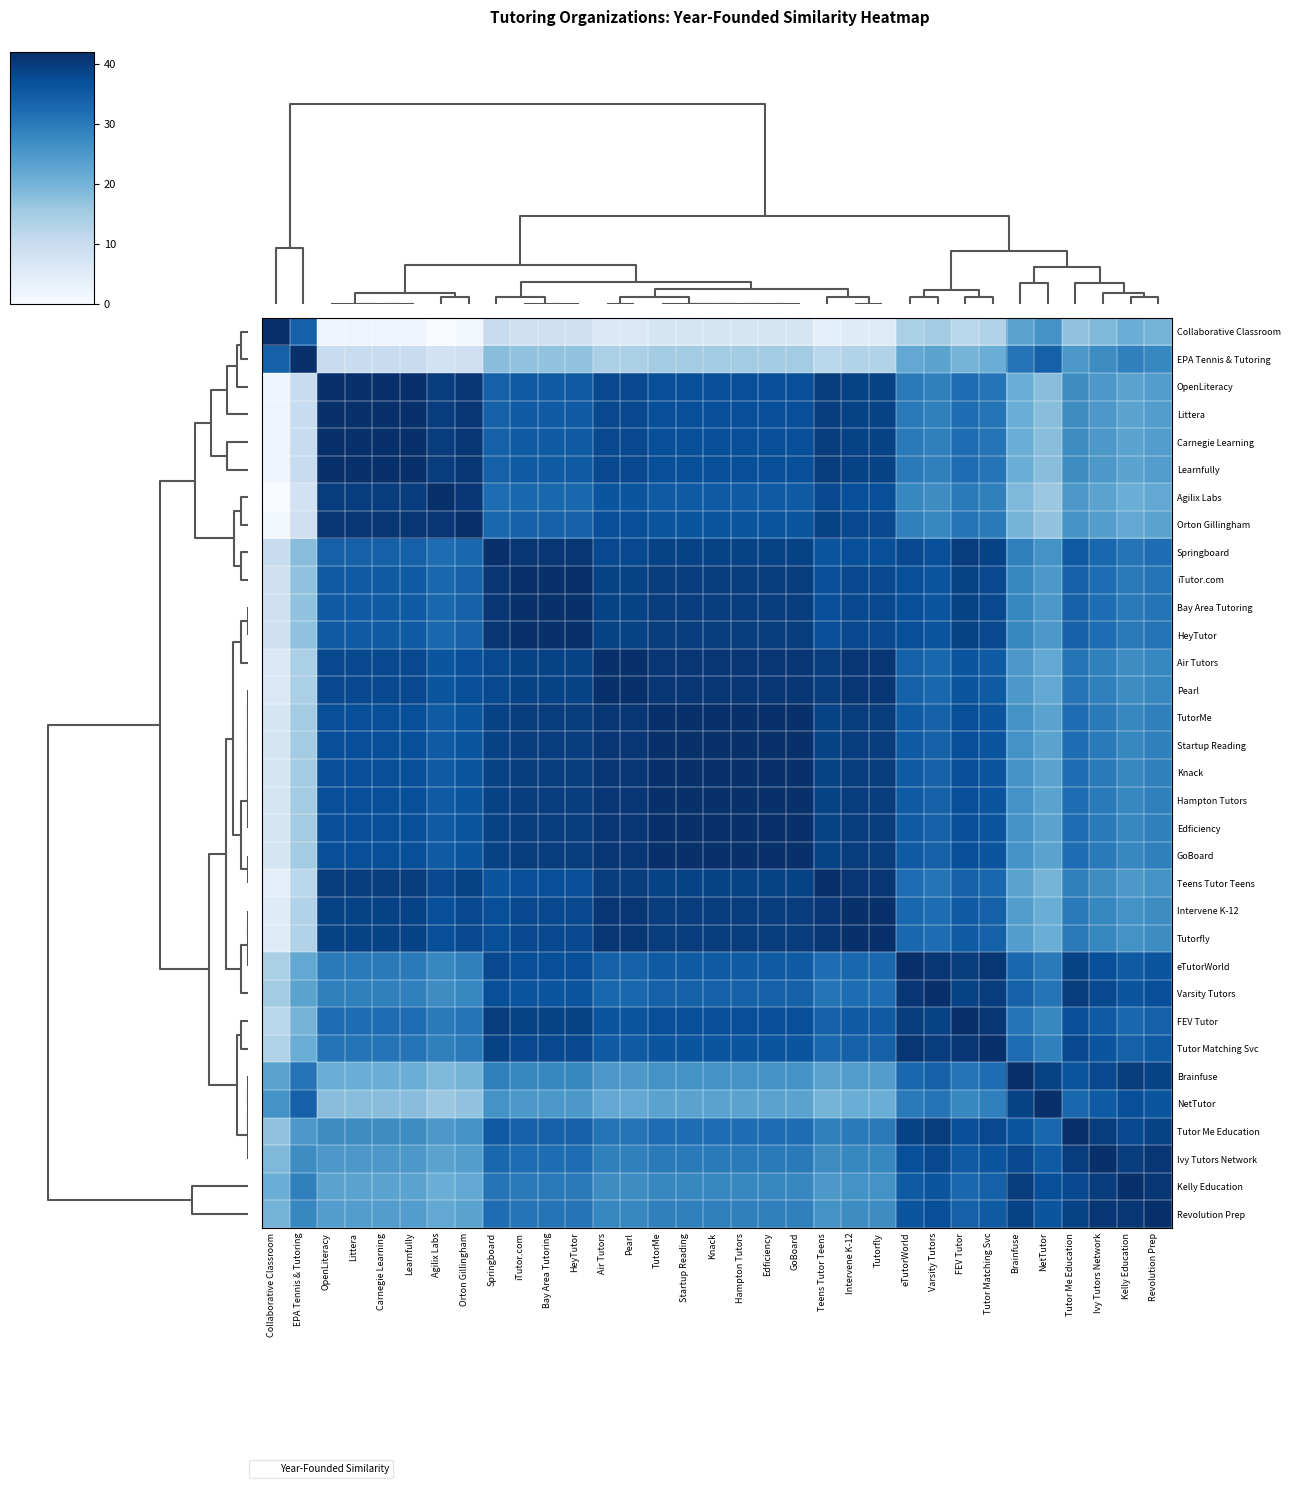

Reading right to left, what are all the values shown in this chart?

Collaborative Classroom: Revolution Prep=20	Kelly Education=21	Ivy Tutors Network=19	Tutor Me Education=17	NetTutor=26	Brainfuse=23	Tutor Matching Svc=13	FEV Tutor=12	Varsity Tutors=15	eTutorWorld=14	Tutorfly=5	Intervene K-12=5	Teens Tutor Teens=4	GoBoard=7	Edficiency=7	Hampton Tutors=7	Knack=7	Startup Reading=7	TutorMe=7	Pearl=6	Air Tutors=6	HeyTutor=9	Bay Area Tutoring=9	iTutor.com=9	Springboard=10	Orton Gillingham=1	Agilix Labs=0	Learnfully=2	Carnegie Learning=2	Littera=2	OpenLiteracy=2	EPA Tennis & Tutoring=34	Collaborative Classroom=42
EPA Tennis & Tutoring: Revolution Prep=28	Kelly Education=29	Ivy Tutors Network=27	Tutor Me Education=25	NetTutor=34	Brainfuse=31	Tutor Matching Svc=21	FEV Tutor=20	Varsity Tutors=23	eTutorWorld=22	Tutorfly=13	Intervene K-12=13	Teens Tutor Teens=12	GoBoard=15	Edficiency=15	Hampton Tutors=15	Knack=15	Startup Reading=15	TutorMe=15	Pearl=14	Air Tutors=14	HeyTutor=17	Bay Area Tutoring=17	iTutor.com=17	Springboard=18	Orton Gillingham=9	Agilix Labs=8	Learnfully=10	Carnegie Learning=10	Littera=10	OpenLiteracy=10	EPA Tennis & Tutoring=42	Collaborative Classroom=34
OpenLiteracy: Revolution Prep=24	Kelly Education=23	Ivy Tutors Network=25	Tutor Me Education=27	NetTutor=18	Brainfuse=21	Tutor Matching Svc=31	FEV Tutor=32	Varsity Tutors=29	eTutorWorld=30	Tutorfly=39	Intervene K-12=39	Teens Tutor Teens=40	GoBoard=37	Edficiency=37	Hampton Tutors=37	Knack=37	Startup Reading=37	TutorMe=37	Pearl=38	Air Tutors=38	HeyTutor=35	Bay Area Tutoring=35	iTutor.com=35	Springboard=34	Orton Gillingham=41	Agilix Labs=40	Learnfully=42	Carnegie Learning=42	Littera=42	OpenLiteracy=42	EPA Tennis & Tutoring=10	Collaborative Classroom=2
Littera: Revolution Prep=24	Kelly Education=23	Ivy Tutors Network=25	Tutor Me Education=27	NetTutor=18	Brainfuse=21	Tutor Matching Svc=31	FEV Tutor=32	Varsity Tutors=29	eTutorWorld=30	Tutorfly=39	Intervene K-12=39	Teens Tutor Teens=40	GoBoard=37	Edficiency=37	Hampton Tutors=37	Knack=37	Startup Reading=37	TutorMe=37	Pearl=38	Air Tutors=38	HeyTutor=35	Bay Area Tutoring=35	iTutor.com=35	Springboard=34	Orton Gillingham=41	Agilix Labs=40	Learnfully=42	Carnegie Learning=42	Littera=42	OpenLiteracy=42	EPA Tennis & Tutoring=10	Collaborative Classroom=2
Carnegie Learning: Revolution Prep=24	Kelly Education=23	Ivy Tutors Network=25	Tutor Me Education=27	NetTutor=18	Brainfuse=21	Tutor Matching Svc=31	FEV Tutor=32	Varsity Tutors=29	eTutorWorld=30	Tutorfly=39	Intervene K-12=39	Teens Tutor Teens=40	GoBoard=37	Edficiency=37	Hampton Tutors=37	Knack=37	Startup Reading=37	TutorMe=37	Pearl=38	Air Tutors=38	HeyTutor=35	Bay Area Tutoring=35	iTutor.com=35	Springboard=34	Orton Gillingham=41	Agilix Labs=40	Learnfully=42	Carnegie Learning=42	Littera=42	OpenLiteracy=42	EPA Tennis & Tutoring=10	Collaborative Classroom=2
Learnfully: Revolution Prep=24	Kelly Education=23	Ivy Tutors Network=25	Tutor Me Education=27	NetTutor=18	Brainfuse=21	Tutor Matching Svc=31	FEV Tutor=32	Varsity Tutors=29	eTutorWorld=30	Tutorfly=39	Intervene K-12=39	Teens Tutor Teens=40	GoBoard=37	Edficiency=37	Hampton Tutors=37	Knack=37	Startup Reading=37	TutorMe=37	Pearl=38	Air Tutors=38	HeyTutor=35	Bay Area Tutoring=35	iTutor.com=35	Springboard=34	Orton Gillingham=41	Agilix Labs=40	Learnfully=42	Carnegie Learning=42	Littera=42	OpenLiteracy=42	EPA Tennis & Tutoring=10	Collaborative Classroom=2
Agilix Labs: Revolution Prep=22	Kelly Education=21	Ivy Tutors Network=23	Tutor Me Education=25	NetTutor=16	Brainfuse=19	Tutor Matching Svc=29	FEV Tutor=30	Varsity Tutors=27	eTutorWorld=28	Tutorfly=37	Intervene K-12=37	Teens Tutor Teens=38	GoBoard=35	Edficiency=35	Hampton Tutors=35	Knack=35	Startup Reading=35	TutorMe=35	Pearl=36	Air Tutors=36	HeyTutor=33	Bay Area Tutoring=33	iTutor.com=33	Springboard=32	Orton Gillingham=41	Agilix Labs=42	Learnfully=40	Carnegie Learning=40	Littera=40	OpenLiteracy=40	EPA Tennis & Tutoring=8	Collaborative Classroom=0
Orton Gillingham: Revolution Prep=23	Kelly Education=22	Ivy Tutors Network=24	Tutor Me Education=26	NetTutor=17	Brainfuse=20	Tutor Matching Svc=30	FEV Tutor=31	Varsity Tutors=28	eTutorWorld=29	Tutorfly=38	Intervene K-12=38	Teens Tutor Teens=39	GoBoard=36	Edficiency=36	Hampton Tutors=36	Knack=36	Startup Reading=36	TutorMe=36	Pearl=37	Air Tutors=37	HeyTutor=34	Bay Area Tutoring=34	iTutor.com=34	Springboard=33	Orton Gillingham=42	Agilix Labs=41	Learnfully=41	Carnegie Learning=41	Littera=41	OpenLiteracy=41	EPA Tennis & Tutoring=9	Collaborative Classroom=1
Springboard: Revolution Prep=32	Kelly Education=31	Ivy Tutors Network=33	Tutor Me Education=35	NetTutor=26	Brainfuse=29	Tutor Matching Svc=39	FEV Tutor=40	Varsity Tutors=37	eTutorWorld=38	Tutorfly=37	Intervene K-12=37	Teens Tutor Teens=36	GoBoard=39	Edficiency=39	Hampton Tutors=39	Knack=39	Startup Reading=39	TutorMe=39	Pearl=38	Air Tutors=38	HeyTutor=41	Bay Area Tutoring=41	iTutor.com=41	Springboard=42	Orton Gillingham=33	Agilix Labs=32	Learnfully=34	Carnegie Learning=34	Littera=34	OpenLiteracy=34	EPA Tennis & Tutoring=18	Collaborative Classroom=10
iTutor.com: Revolution Prep=31	Kelly Education=30	Ivy Tutors Network=32	Tutor Me Education=34	NetTutor=25	Brainfuse=28	Tutor Matching Svc=38	FEV Tutor=39	Varsity Tutors=36	eTutorWorld=37	Tutorfly=38	Intervene K-12=38	Teens Tutor Teens=37	GoBoard=40	Edficiency=40	Hampton Tutors=40	Knack=40	Startup Reading=40	TutorMe=40	Pearl=39	Air Tutors=39	HeyTutor=42	Bay Area Tutoring=42	iTutor.com=42	Springboard=41	Orton Gillingham=34	Agilix Labs=33	Learnfully=35	Carnegie Learning=35	Littera=35	OpenLiteracy=35	EPA Tennis & Tutoring=17	Collaborative Classroom=9
Bay Area Tutoring: Revolution Prep=31	Kelly Education=30	Ivy Tutors Network=32	Tutor Me Education=34	NetTutor=25	Brainfuse=28	Tutor Matching Svc=38	FEV Tutor=39	Varsity Tutors=36	eTutorWorld=37	Tutorfly=38	Intervene K-12=38	Teens Tutor Teens=37	GoBoard=40	Edficiency=40	Hampton Tutors=40	Knack=40	Startup Reading=40	TutorMe=40	Pearl=39	Air Tutors=39	HeyTutor=42	Bay Area Tutoring=42	iTutor.com=42	Springboard=41	Orton Gillingham=34	Agilix Labs=33	Learnfully=35	Carnegie Learning=35	Littera=35	OpenLiteracy=35	EPA Tennis & Tutoring=17	Collaborative Classroom=9
HeyTutor: Revolution Prep=31	Kelly Education=30	Ivy Tutors Network=32	Tutor Me Education=34	NetTutor=25	Brainfuse=28	Tutor Matching Svc=38	FEV Tutor=39	Varsity Tutors=36	eTutorWorld=37	Tutorfly=38	Intervene K-12=38	Teens Tutor Teens=37	GoBoard=40	Edficiency=40	Hampton Tutors=40	Knack=40	Startup Reading=40	TutorMe=40	Pearl=39	Air Tutors=39	HeyTutor=42	Bay Area Tutoring=42	iTutor.com=42	Springboard=41	Orton Gillingham=34	Agilix Labs=33	Learnfully=35	Carnegie Learning=35	Littera=35	OpenLiteracy=35	EPA Tennis & Tutoring=17	Collaborative Classroom=9
Air Tutors: Revolution Prep=28	Kelly Education=27	Ivy Tutors Network=29	Tutor Me Education=31	NetTutor=22	Brainfuse=25	Tutor Matching Svc=35	FEV Tutor=36	Varsity Tutors=33	eTutorWorld=34	Tutorfly=41	Intervene K-12=41	Teens Tutor Teens=40	GoBoard=41	Edficiency=41	Hampton Tutors=41	Knack=41	Startup Reading=41	TutorMe=41	Pearl=42	Air Tutors=42	HeyTutor=39	Bay Area Tutoring=39	iTutor.com=39	Springboard=38	Orton Gillingham=37	Agilix Labs=36	Learnfully=38	Carnegie Learning=38	Littera=38	OpenLiteracy=38	EPA Tennis & Tutoring=14	Collaborative Classroom=6
Pearl: Revolution Prep=28	Kelly Education=27	Ivy Tutors Network=29	Tutor Me Education=31	NetTutor=22	Brainfuse=25	Tutor Matching Svc=35	FEV Tutor=36	Varsity Tutors=33	eTutorWorld=34	Tutorfly=41	Intervene K-12=41	Teens Tutor Teens=40	GoBoard=41	Edficiency=41	Hampton Tutors=41	Knack=41	Startup Reading=41	TutorMe=41	Pearl=42	Air Tutors=42	HeyTutor=39	Bay Area Tutoring=39	iTutor.com=39	Springboard=38	Orton Gillingham=37	Agilix Labs=36	Learnfully=38	Carnegie Learning=38	Littera=38	OpenLiteracy=38	EPA Tennis & Tutoring=14	Collaborative Classroom=6
TutorMe: Revolution Prep=29	Kelly Education=28	Ivy Tutors Network=30	Tutor Me Education=32	NetTutor=23	Brainfuse=26	Tutor Matching Svc=36	FEV Tutor=37	Varsity Tutors=34	eTutorWorld=35	Tutorfly=40	Intervene K-12=40	Teens Tutor Teens=39	GoBoard=42	Edficiency=42	Hampton Tutors=42	Knack=42	Startup Reading=42	TutorMe=42	Pearl=41	Air Tutors=41	HeyTutor=40	Bay Area Tutoring=40	iTutor.com=40	Springboard=39	Orton Gillingham=36	Agilix Labs=35	Learnfully=37	Carnegie Learning=37	Littera=37	OpenLiteracy=37	EPA Tennis & Tutoring=15	Collaborative Classroom=7
Startup Reading: Revolution Prep=29	Kelly Education=28	Ivy Tutors Network=30	Tutor Me Education=32	NetTutor=23	Brainfuse=26	Tutor Matching Svc=36	FEV Tutor=37	Varsity Tutors=34	eTutorWorld=35	Tutorfly=40	Intervene K-12=40	Teens Tutor Teens=39	GoBoard=42	Edficiency=42	Hampton Tutors=42	Knack=42	Startup Reading=42	TutorMe=42	Pearl=41	Air Tutors=41	HeyTutor=40	Bay Area Tutoring=40	iTutor.com=40	Springboard=39	Orton Gillingham=36	Agilix Labs=35	Learnfully=37	Carnegie Learning=37	Littera=37	OpenLiteracy=37	EPA Tennis & Tutoring=15	Collaborative Classroom=7
Knack: Revolution Prep=29	Kelly Education=28	Ivy Tutors Network=30	Tutor Me Education=32	NetTutor=23	Brainfuse=26	Tutor Matching Svc=36	FEV Tutor=37	Varsity Tutors=34	eTutorWorld=35	Tutorfly=40	Intervene K-12=40	Teens Tutor Teens=39	GoBoard=42	Edficiency=42	Hampton Tutors=42	Knack=42	Startup Reading=42	TutorMe=42	Pearl=41	Air Tutors=41	HeyTutor=40	Bay Area Tutoring=40	iTutor.com=40	Springboard=39	Orton Gillingham=36	Agilix Labs=35	Learnfully=37	Carnegie Learning=37	Littera=37	OpenLiteracy=37	EPA Tennis & Tutoring=15	Collaborative Classroom=7
Hampton Tutors: Revolution Prep=29	Kelly Education=28	Ivy Tutors Network=30	Tutor Me Education=32	NetTutor=23	Brainfuse=26	Tutor Matching Svc=36	FEV Tutor=37	Varsity Tutors=34	eTutorWorld=35	Tutorfly=40	Intervene K-12=40	Teens Tutor Teens=39	GoBoard=42	Edficiency=42	Hampton Tutors=42	Knack=42	Startup Reading=42	TutorMe=42	Pearl=41	Air Tutors=41	HeyTutor=40	Bay Area Tutoring=40	iTutor.com=40	Springboard=39	Orton Gillingham=36	Agilix Labs=35	Learnfully=37	Carnegie Learning=37	Littera=37	OpenLiteracy=37	EPA Tennis & Tutoring=15	Collaborative Classroom=7
Edficiency: Revolution Prep=29	Kelly Education=28	Ivy Tutors Network=30	Tutor Me Education=32	NetTutor=23	Brainfuse=26	Tutor Matching Svc=36	FEV Tutor=37	Varsity Tutors=34	eTutorWorld=35	Tutorfly=40	Intervene K-12=40	Teens Tutor Teens=39	GoBoard=42	Edficiency=42	Hampton Tutors=42	Knack=42	Startup Reading=42	TutorMe=42	Pearl=41	Air Tutors=41	HeyTutor=40	Bay Area Tutoring=40	iTutor.com=40	Springboard=39	Orton Gillingham=36	Agilix Labs=35	Learnfully=37	Carnegie Learning=37	Littera=37	OpenLiteracy=37	EPA Tennis & Tutoring=15	Collaborative Classroom=7
GoBoard: Revolution Prep=29	Kelly Education=28	Ivy Tutors Network=30	Tutor Me Education=32	NetTutor=23	Brainfuse=26	Tutor Matching Svc=36	FEV Tutor=37	Varsity Tutors=34	eTutorWorld=35	Tutorfly=40	Intervene K-12=40	Teens Tutor Teens=39	GoBoard=42	Edficiency=42	Hampton Tutors=42	Knack=42	Startup Reading=42	TutorMe=42	Pearl=41	Air Tutors=41	HeyTutor=40	Bay Area Tutoring=40	iTutor.com=40	Springboard=39	Orton Gillingham=36	Agilix Labs=35	Learnfully=37	Carnegie Learning=37	Littera=37	OpenLiteracy=37	EPA Tennis & Tutoring=15	Collaborative Classroom=7
Teens Tutor Teens: Revolution Prep=26	Kelly Education=25	Ivy Tutors Network=27	Tutor Me Education=29	NetTutor=20	Brainfuse=23	Tutor Matching Svc=33	FEV Tutor=34	Varsity Tutors=31	eTutorWorld=32	Tutorfly=41	Intervene K-12=41	Teens Tutor Teens=42	GoBoard=39	Edficiency=39	Hampton Tutors=39	Knack=39	Startup Reading=39	TutorMe=39	Pearl=40	Air Tutors=40	HeyTutor=37	Bay Area Tutoring=37	iTutor.com=37	Springboard=36	Orton Gillingham=39	Agilix Labs=38	Learnfully=40	Carnegie Learning=40	Littera=40	OpenLiteracy=40	EPA Tennis & Tutoring=12	Collaborative Classroom=4
Intervene K-12: Revolution Prep=27	Kelly Education=26	Ivy Tutors Network=28	Tutor Me Education=30	NetTutor=21	Brainfuse=24	Tutor Matching Svc=34	FEV Tutor=35	Varsity Tutors=32	eTutorWorld=33	Tutorfly=42	Intervene K-12=42	Teens Tutor Teens=41	GoBoard=40	Edficiency=40	Hampton Tutors=40	Knack=40	Startup Reading=40	TutorMe=40	Pearl=41	Air Tutors=41	HeyTutor=38	Bay Area Tutoring=38	iTutor.com=38	Springboard=37	Orton Gillingham=38	Agilix Labs=37	Learnfully=39	Carnegie Learning=39	Littera=39	OpenLiteracy=39	EPA Tennis & Tutoring=13	Collaborative Classroom=5
Tutorfly: Revolution Prep=27	Kelly Education=26	Ivy Tutors Network=28	Tutor Me Education=30	NetTutor=21	Brainfuse=24	Tutor Matching Svc=34	FEV Tutor=35	Varsity Tutors=32	eTutorWorld=33	Tutorfly=42	Intervene K-12=42	Teens Tutor Teens=41	GoBoard=40	Edficiency=40	Hampton Tutors=40	Knack=40	Startup Reading=40	TutorMe=40	Pearl=41	Air Tutors=41	HeyTutor=38	Bay Area Tutoring=38	iTutor.com=38	Springboard=37	Orton Gillingham=38	Agilix Labs=37	Learnfully=39	Carnegie Learning=39	Littera=39	OpenLiteracy=39	EPA Tennis & Tutoring=13	Collaborative Classroom=5
eTutorWorld: Revolution Prep=36	Kelly Education=35	Ivy Tutors Network=37	Tutor Me Education=39	NetTutor=30	Brainfuse=33	Tutor Matching Svc=41	FEV Tutor=40	Varsity Tutors=41	eTutorWorld=42	Tutorfly=33	Intervene K-12=33	Teens Tutor Teens=32	GoBoard=35	Edficiency=35	Hampton Tutors=35	Knack=35	Startup Reading=35	TutorMe=35	Pearl=34	Air Tutors=34	HeyTutor=37	Bay Area Tutoring=37	iTutor.com=37	Springboard=38	Orton Gillingham=29	Agilix Labs=28	Learnfully=30	Carnegie Learning=30	Littera=30	OpenLiteracy=30	EPA Tennis & Tutoring=22	Collaborative Classroom=14
Varsity Tutors: Revolution Prep=37	Kelly Education=36	Ivy Tutors Network=38	Tutor Me Education=40	NetTutor=31	Brainfuse=34	Tutor Matching Svc=40	FEV Tutor=39	Varsity Tutors=42	eTutorWorld=41	Tutorfly=32	Intervene K-12=32	Teens Tutor Teens=31	GoBoard=34	Edficiency=34	Hampton Tutors=34	Knack=34	Startup Reading=34	TutorMe=34	Pearl=33	Air Tutors=33	HeyTutor=36	Bay Area Tutoring=36	iTutor.com=36	Springboard=37	Orton Gillingham=28	Agilix Labs=27	Learnfully=29	Carnegie Learning=29	Littera=29	OpenLiteracy=29	EPA Tennis & Tutoring=23	Collaborative Classroom=15
FEV Tutor: Revolution Prep=34	Kelly Education=33	Ivy Tutors Network=35	Tutor Me Education=37	NetTutor=28	Brainfuse=31	Tutor Matching Svc=41	FEV Tutor=42	Varsity Tutors=39	eTutorWorld=40	Tutorfly=35	Intervene K-12=35	Teens Tutor Teens=34	GoBoard=37	Edficiency=37	Hampton Tutors=37	Knack=37	Startup Reading=37	TutorMe=37	Pearl=36	Air Tutors=36	HeyTutor=39	Bay Area Tutoring=39	iTutor.com=39	Springboard=40	Orton Gillingham=31	Agilix Labs=30	Learnfully=32	Carnegie Learning=32	Littera=32	OpenLiteracy=32	EPA Tennis & Tutoring=20	Collaborative Classroom=12
Tutor Matching Svc: Revolution Prep=35	Kelly Education=34	Ivy Tutors Network=36	Tutor Me Education=38	NetTutor=29	Brainfuse=32	Tutor Matching Svc=42	FEV Tutor=41	Varsity Tutors=40	eTutorWorld=41	Tutorfly=34	Intervene K-12=34	Teens Tutor Teens=33	GoBoard=36	Edficiency=36	Hampton Tutors=36	Knack=36	Startup Reading=36	TutorMe=36	Pearl=35	Air Tutors=35	HeyTutor=38	Bay Area Tutoring=38	iTutor.com=38	Springboard=39	Orton Gillingham=30	Agilix Labs=29	Learnfully=31	Carnegie Learning=31	Littera=31	OpenLiteracy=31	EPA Tennis & Tutoring=21	Collaborative Classroom=13
Brainfuse: Revolution Prep=39	Kelly Education=40	Ivy Tutors Network=38	Tutor Me Education=36	NetTutor=39	Brainfuse=42	Tutor Matching Svc=32	FEV Tutor=31	Varsity Tutors=34	eTutorWorld=33	Tutorfly=24	Intervene K-12=24	Teens Tutor Teens=23	GoBoard=26	Edficiency=26	Hampton Tutors=26	Knack=26	Startup Reading=26	TutorMe=26	Pearl=25	Air Tutors=25	HeyTutor=28	Bay Area Tutoring=28	iTutor.com=28	Springboard=29	Orton Gillingham=20	Agilix Labs=19	Learnfully=21	Carnegie Learning=21	Littera=21	OpenLiteracy=21	EPA Tennis & Tutoring=31	Collaborative Classroom=23
NetTutor: Revolution Prep=36	Kelly Education=37	Ivy Tutors Network=35	Tutor Me Education=33	NetTutor=42	Brainfuse=39	Tutor Matching Svc=29	FEV Tutor=28	Varsity Tutors=31	eTutorWorld=30	Tutorfly=21	Intervene K-12=21	Teens Tutor Teens=20	GoBoard=23	Edficiency=23	Hampton Tutors=23	Knack=23	Startup Reading=23	TutorMe=23	Pearl=22	Air Tutors=22	HeyTutor=25	Bay Area Tutoring=25	iTutor.com=25	Springboard=26	Orton Gillingham=17	Agilix Labs=16	Learnfully=18	Carnegie Learning=18	Littera=18	OpenLiteracy=18	EPA Tennis & Tutoring=34	Collaborative Classroom=26
Tutor Me Education: Revolution Prep=39	Kelly Education=38	Ivy Tutors Network=40	Tutor Me Education=42	NetTutor=33	Brainfuse=36	Tutor Matching Svc=38	FEV Tutor=37	Varsity Tutors=40	eTutorWorld=39	Tutorfly=30	Intervene K-12=30	Teens Tutor Teens=29	GoBoard=32	Edficiency=32	Hampton Tutors=32	Knack=32	Startup Reading=32	TutorMe=32	Pearl=31	Air Tutors=31	HeyTutor=34	Bay Area Tutoring=34	iTutor.com=34	Springboard=35	Orton Gillingham=26	Agilix Labs=25	Learnfully=27	Carnegie Learning=27	Littera=27	OpenLiteracy=27	EPA Tennis & Tutoring=25	Collaborative Classroom=17
Ivy Tutors Network: Revolution Prep=41	Kelly Education=40	Ivy Tutors Network=42	Tutor Me Education=40	NetTutor=35	Brainfuse=38	Tutor Matching Svc=36	FEV Tutor=35	Varsity Tutors=38	eTutorWorld=37	Tutorfly=28	Intervene K-12=28	Teens Tutor Teens=27	GoBoard=30	Edficiency=30	Hampton Tutors=30	Knack=30	Startup Reading=30	TutorMe=30	Pearl=29	Air Tutors=29	HeyTutor=32	Bay Area Tutoring=32	iTutor.com=32	Springboard=33	Orton Gillingham=24	Agilix Labs=23	Learnfully=25	Carnegie Learning=25	Littera=25	OpenLiteracy=25	EPA Tennis & Tutoring=27	Collaborative Classroom=19
Kelly Education: Revolution Prep=41	Kelly Education=42	Ivy Tutors Network=40	Tutor Me Education=38	NetTutor=37	Brainfuse=40	Tutor Matching Svc=34	FEV Tutor=33	Varsity Tutors=36	eTutorWorld=35	Tutorfly=26	Intervene K-12=26	Teens Tutor Teens=25	GoBoard=28	Edficiency=28	Hampton Tutors=28	Knack=28	Startup Reading=28	TutorMe=28	Pearl=27	Air Tutors=27	HeyTutor=30	Bay Area Tutoring=30	iTutor.com=30	Springboard=31	Orton Gillingham=22	Agilix Labs=21	Learnfully=23	Carnegie Learning=23	Littera=23	OpenLiteracy=23	EPA Tennis & Tutoring=29	Collaborative Classroom=21
Revolution Prep: Revolution Prep=42	Kelly Education=41	Ivy Tutors Network=41	Tutor Me Education=39	NetTutor=36	Brainfuse=39	Tutor Matching Svc=35	FEV Tutor=34	Varsity Tutors=37	eTutorWorld=36	Tutorfly=27	Intervene K-12=27	Teens Tutor Teens=26	GoBoard=29	Edficiency=29	Hampton Tutors=29	Knack=29	Startup Reading=29	TutorMe=29	Pearl=28	Air Tutors=28	HeyTutor=31	Bay Area Tutoring=31	iTutor.com=31	Springboard=32	Orton Gillingham=23	Agilix Labs=22	Learnfully=24	Carnegie Learning=24	Littera=24	OpenLiteracy=24	EPA Tennis & Tutoring=28	Collaborative Classroom=20